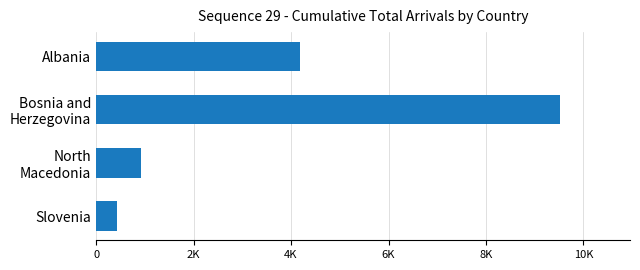

What is the greatest value displayed?

9526